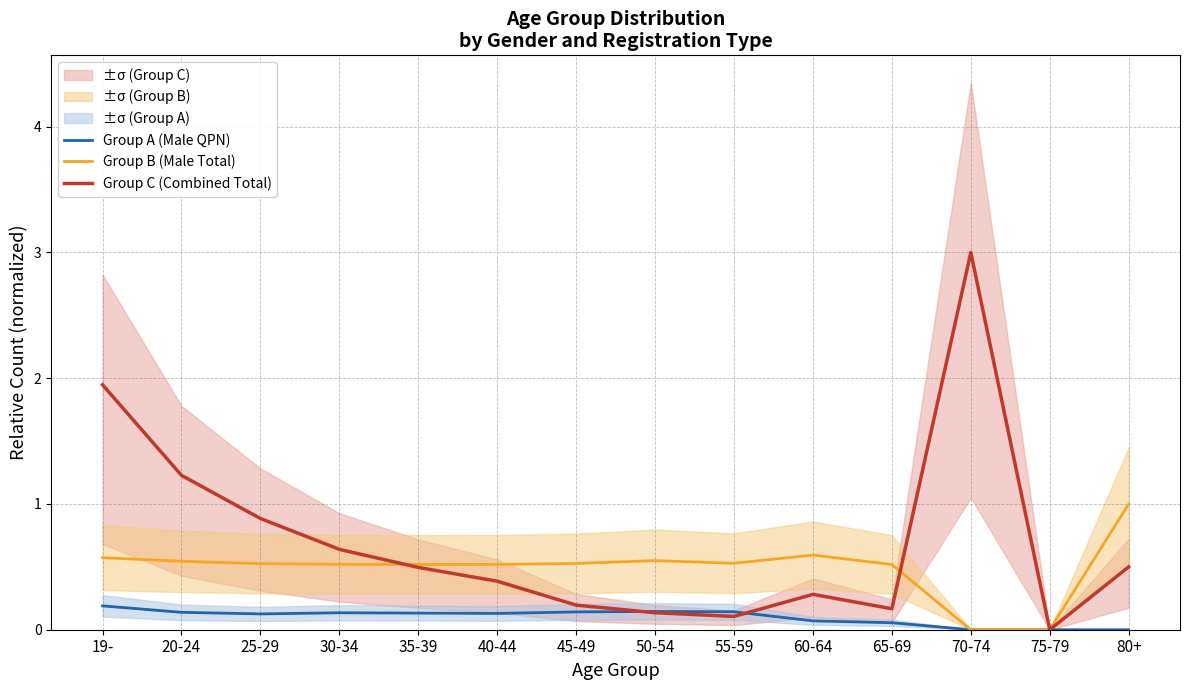

The value of Group A (Male QPN) at 35-39 is 0.1. True or false?

True